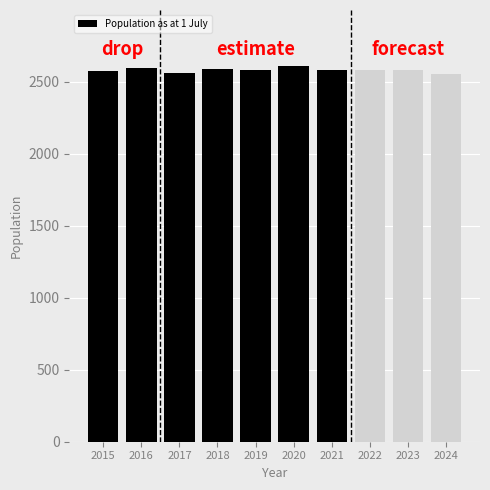

What is the value of the 2nd bar from the left?

2594